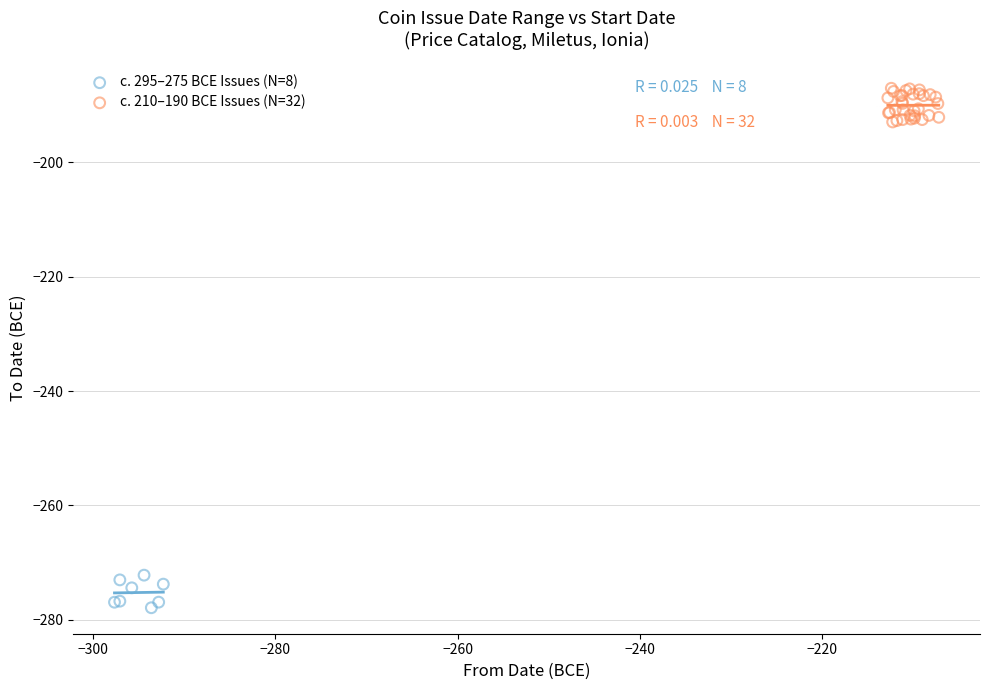

Which series reaches the minimum Y coordinate?

c. 295–275 BCE Issues (N=8)